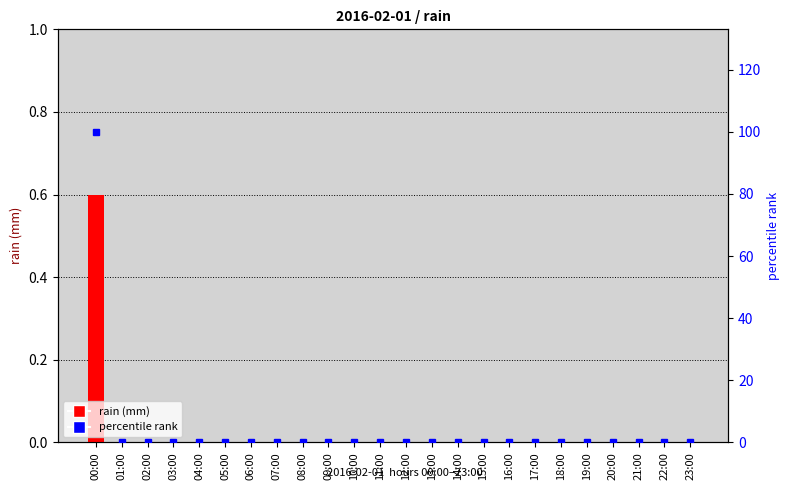

What is the sum of all rain values?

0.6